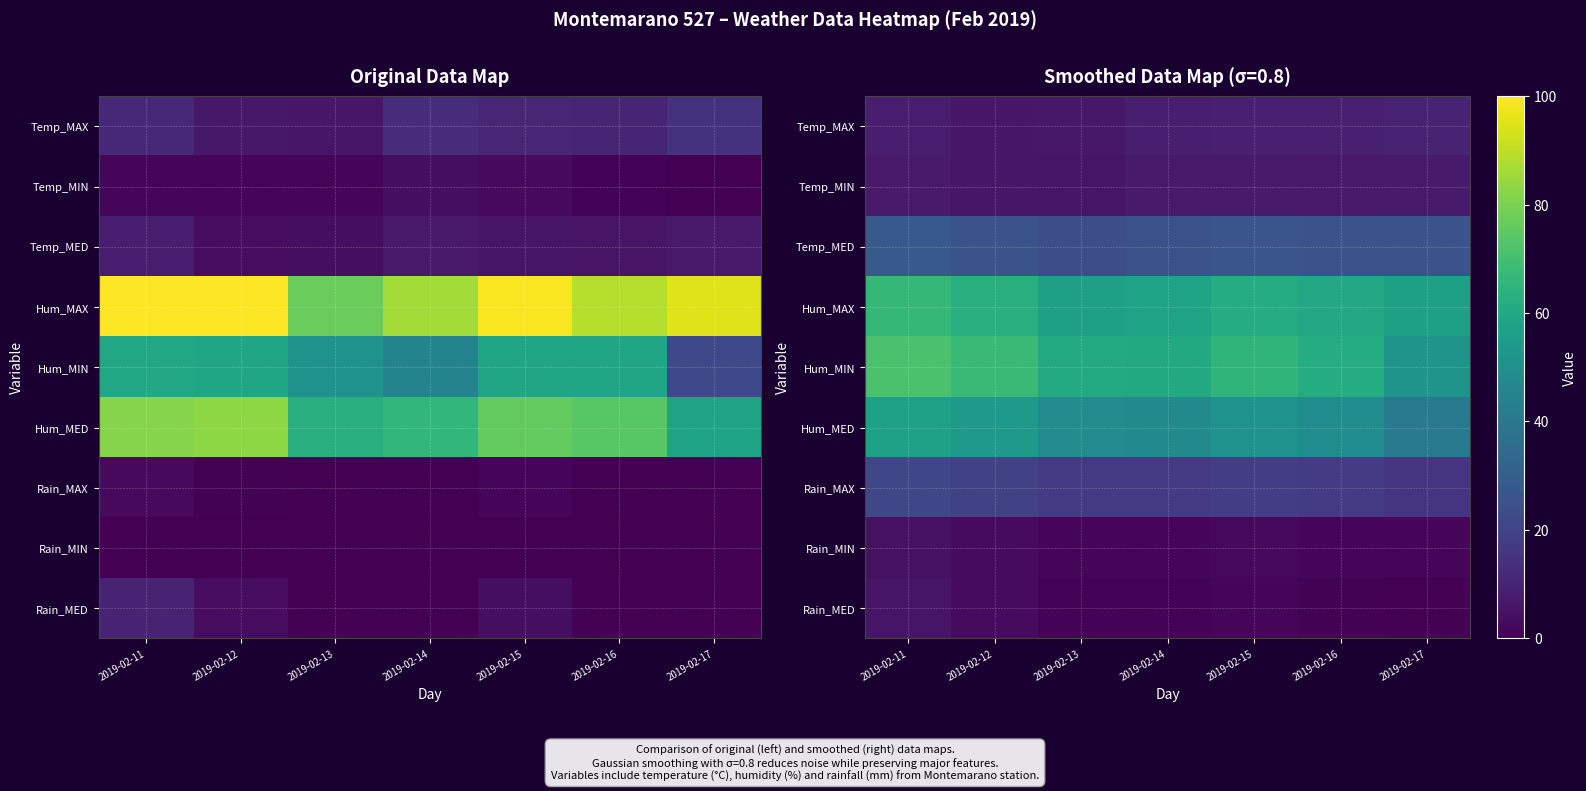

What is the difference between the Hum_MIN values at 2019-02-13 and 2019-02-14?

0.5